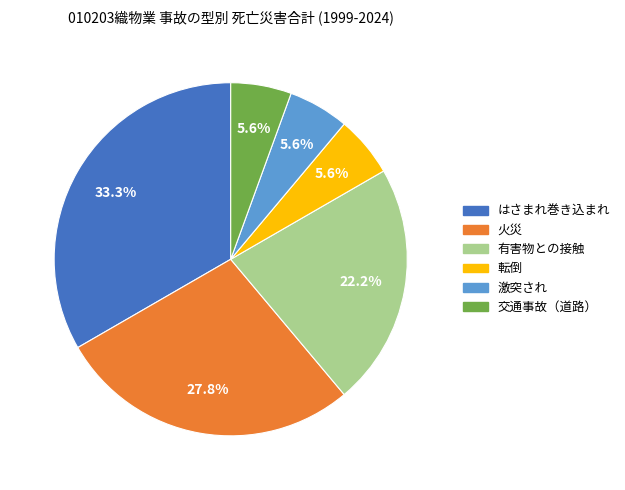

Count the number of slices in the pie.

6